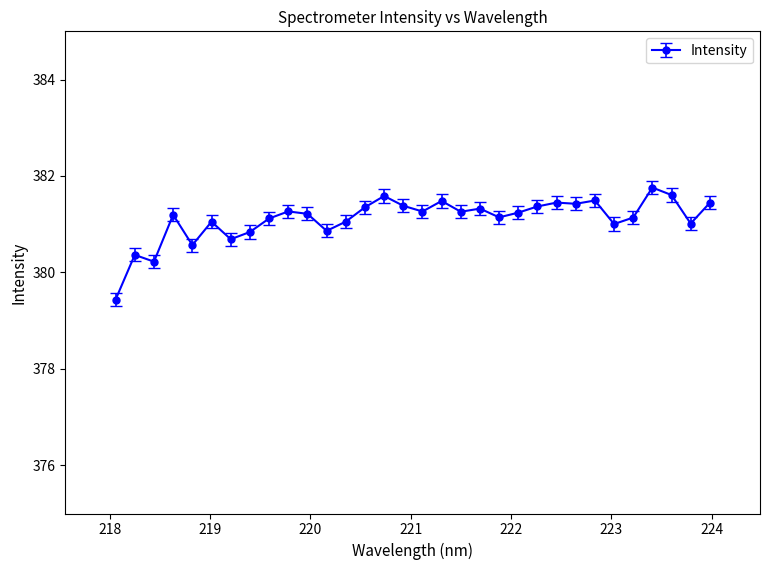

How many series are shown in this chart?

1